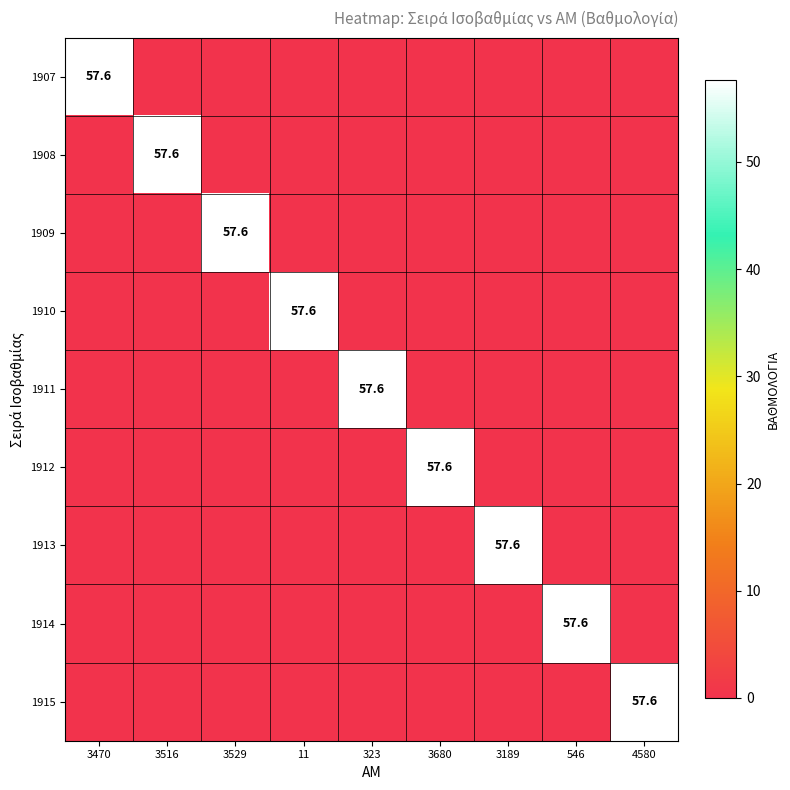

Is it true that 1907 equals 57.6 at 3470?

True